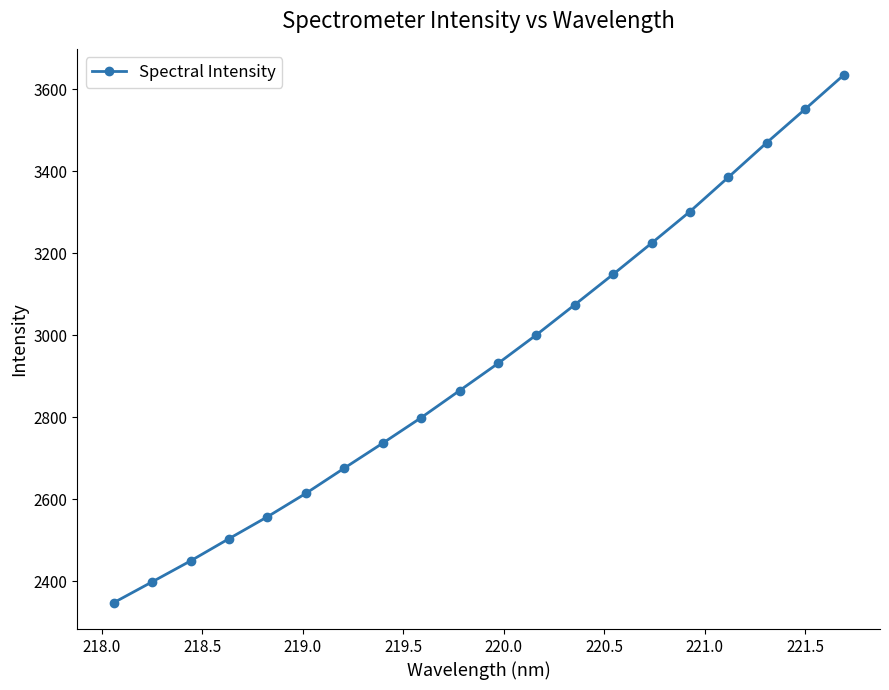

What is the sum of all values?

58674.5